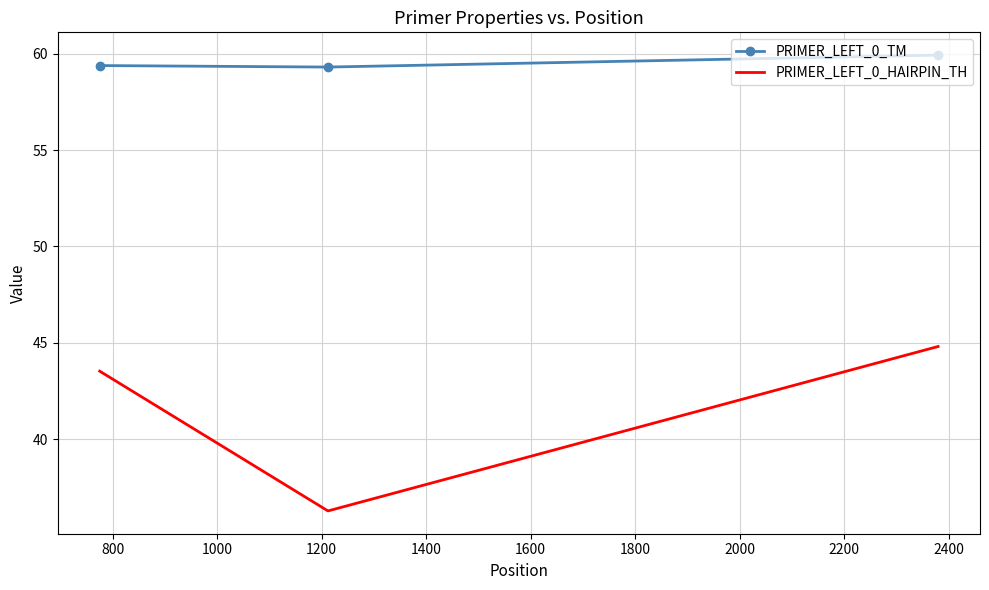

What is the difference between the maximum and minimum values in the PRIMER_LEFT_0_TM series?

0.6